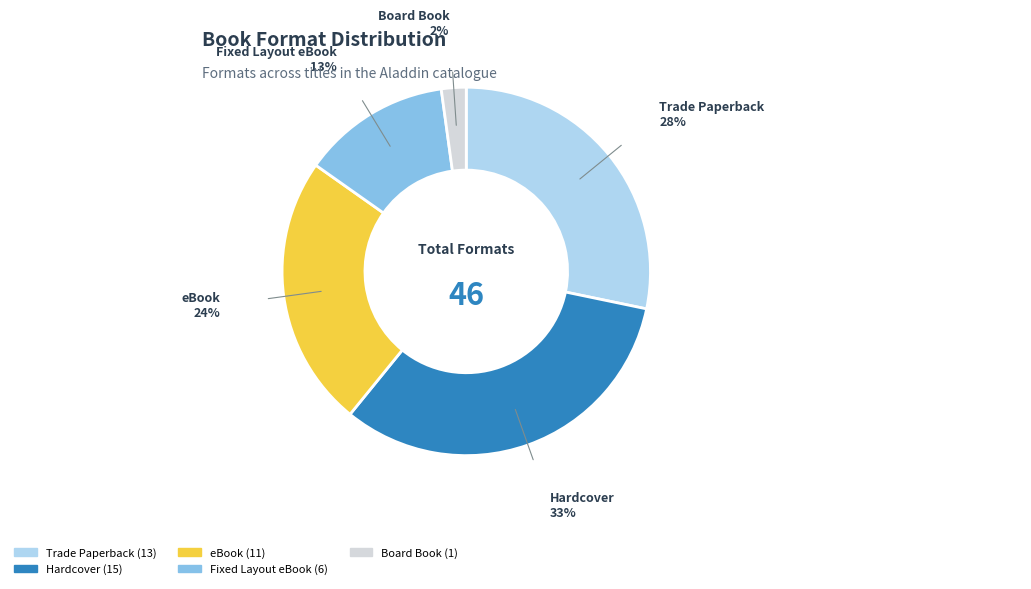

True or false: Trade Paperback accounts for 22% of the total.

False